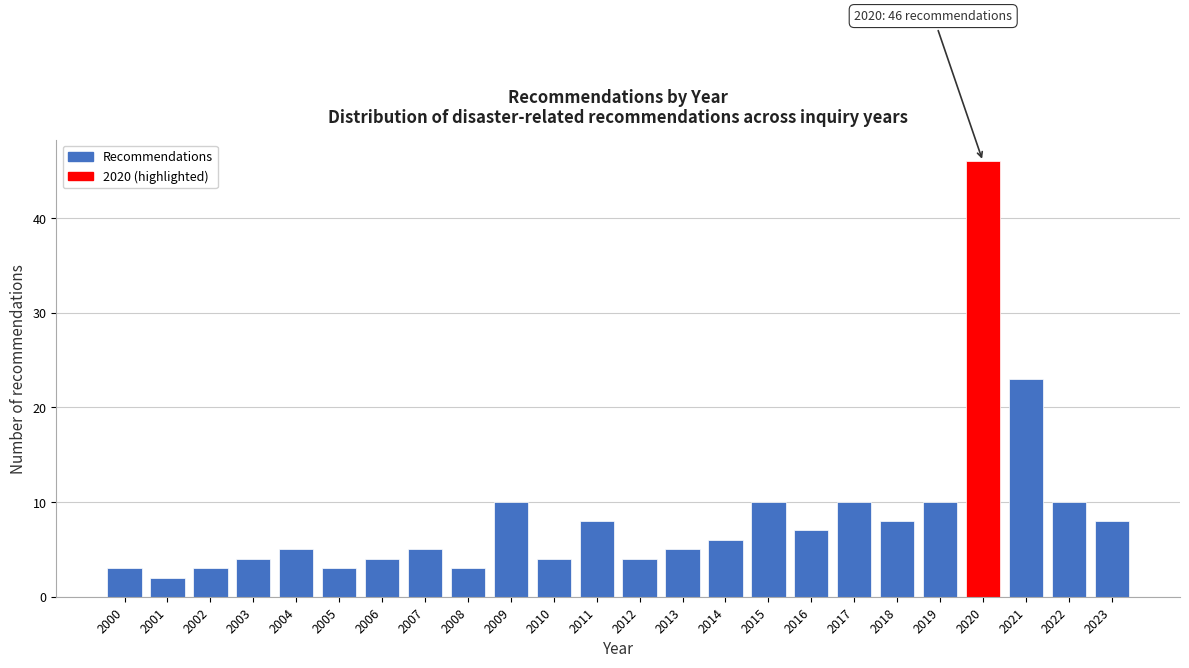

Reading left to right, what are all the values shown in this chart?

2000=3	2001=2	2002=3	2003=4	2004=5	2005=3	2006=4	2007=5	2008=3	2009=10	2010=4	2011=8	2012=4	2013=5	2014=6	2015=10	2016=7	2017=10	2018=8	2019=10	2020=46	2021=23	2022=10	2023=8